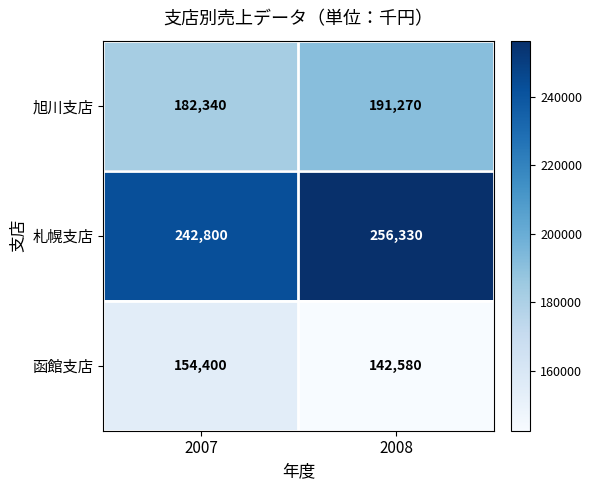

Which series has the largest range (max minus min)?

札幌支店